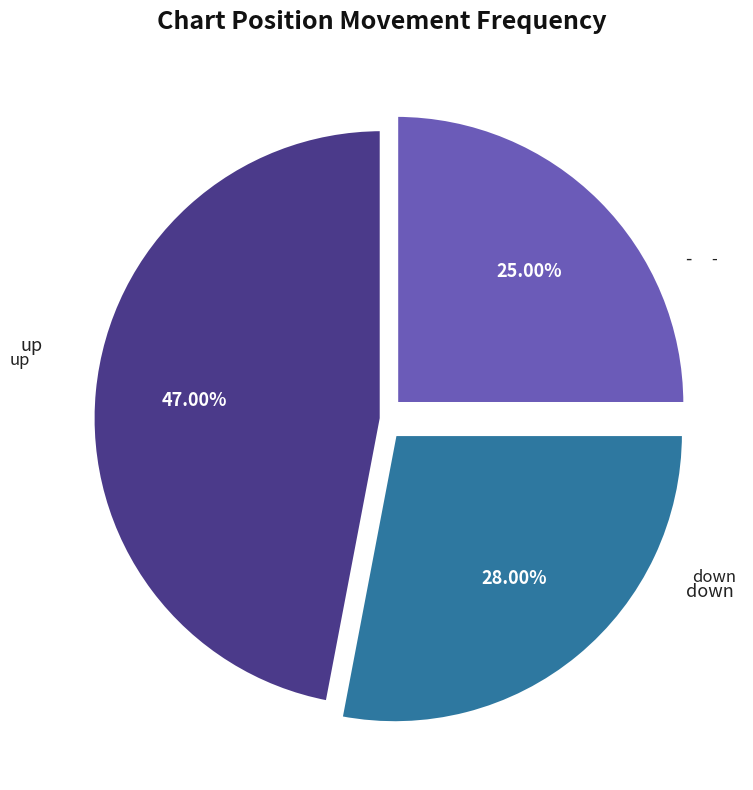

Is there any slice that represents more than half of the pie?

No